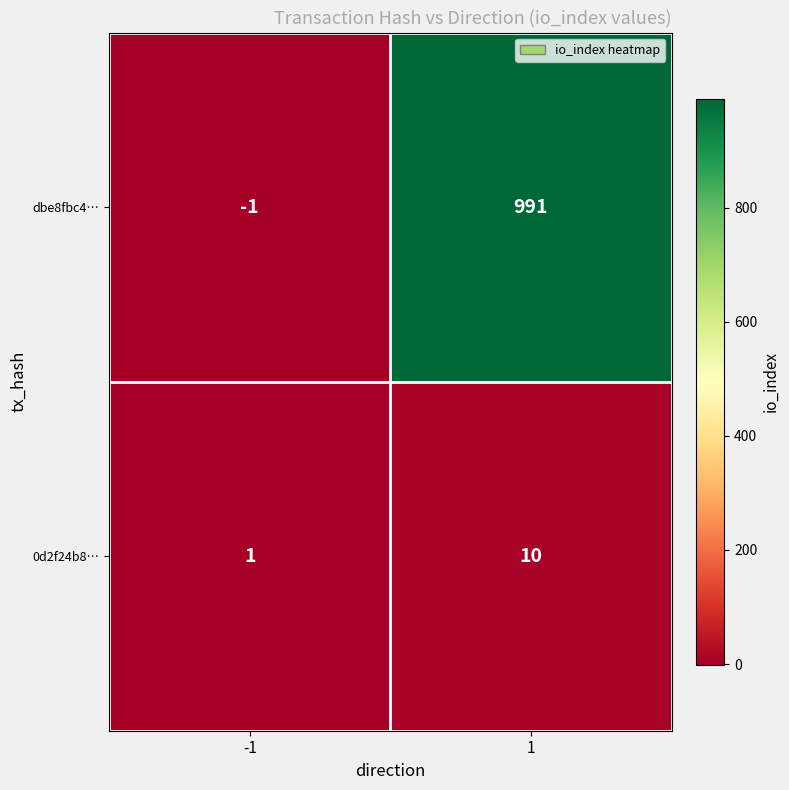

Is the value of 0d2f24b8… at -1 greater than the value of dbe8fbc4… at 1?

No